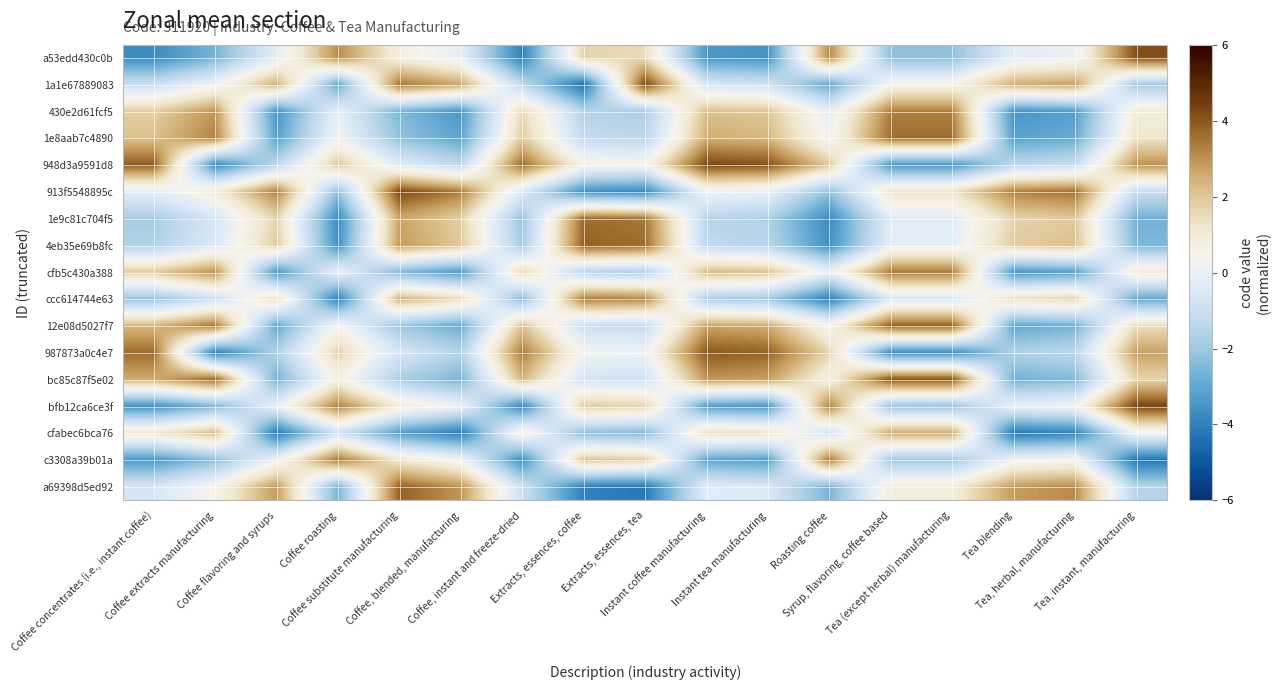

Rank the series at Extracts, essences, tea from lowest to highest value.

a69398d5ed92, 913f5548895c, cfabec6bca76, 430e2d61fcf5, cfb5c430a388, 1e8aab7c4890, 12e08d5027f7, bc85c87f5e02, 987873a0c4e7, 948d3a9591d8, a53edd430c0b, bfb12ca6ce3f, c3308a39b01a, ccc614744e63, 1e9c81c704f5, 4eb35e69b8fc, 1a1e67889083